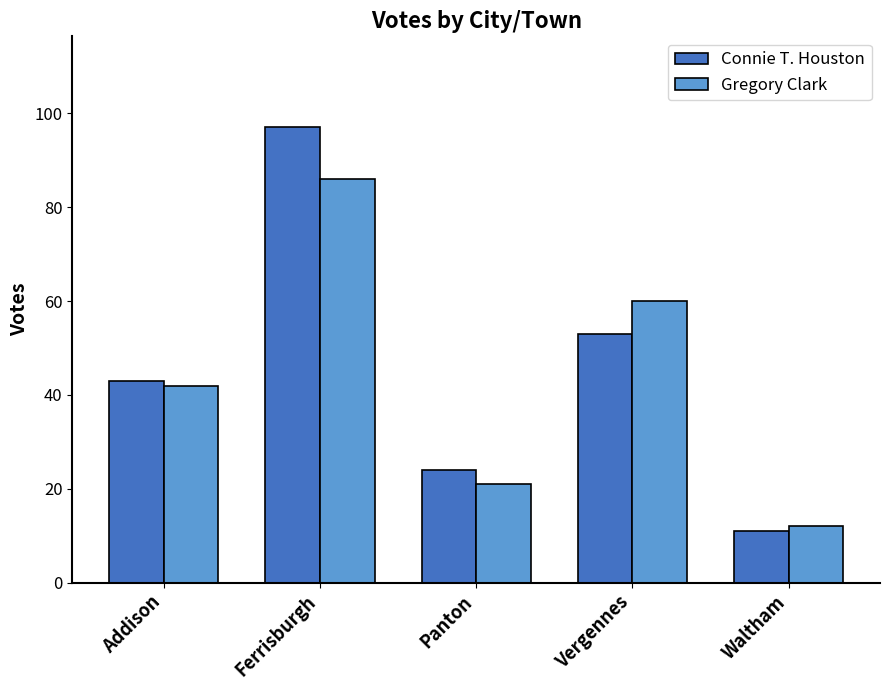

What is the value of the Gregory Clark bar at the 2nd from the left?

86